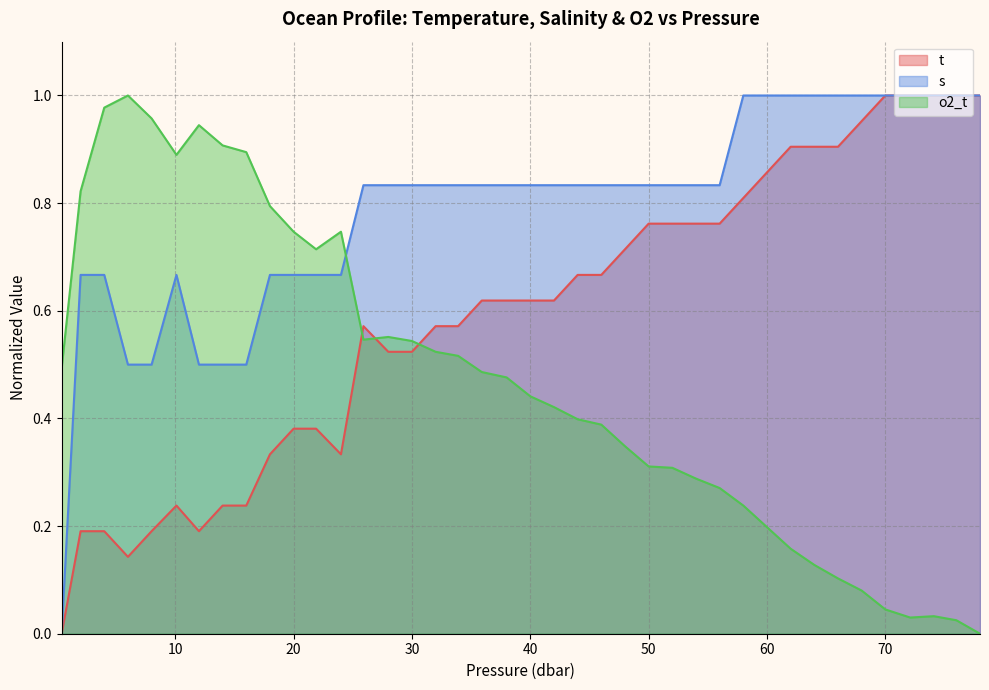

How many lines are shown in the chart?

3